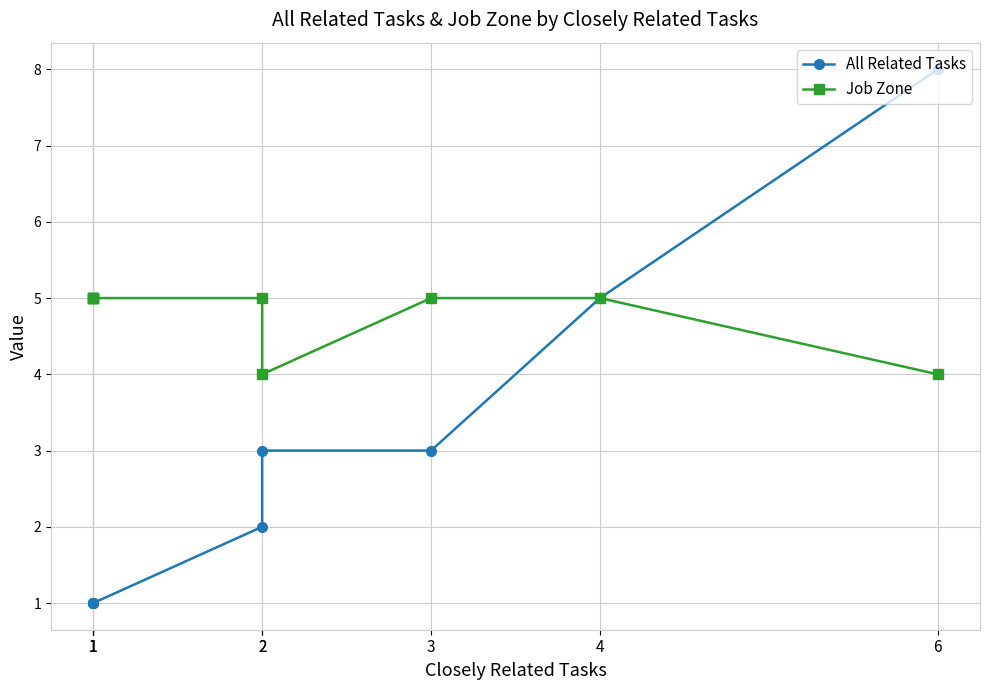

What is the difference between the maximum and minimum values in the All Related Tasks series?

7